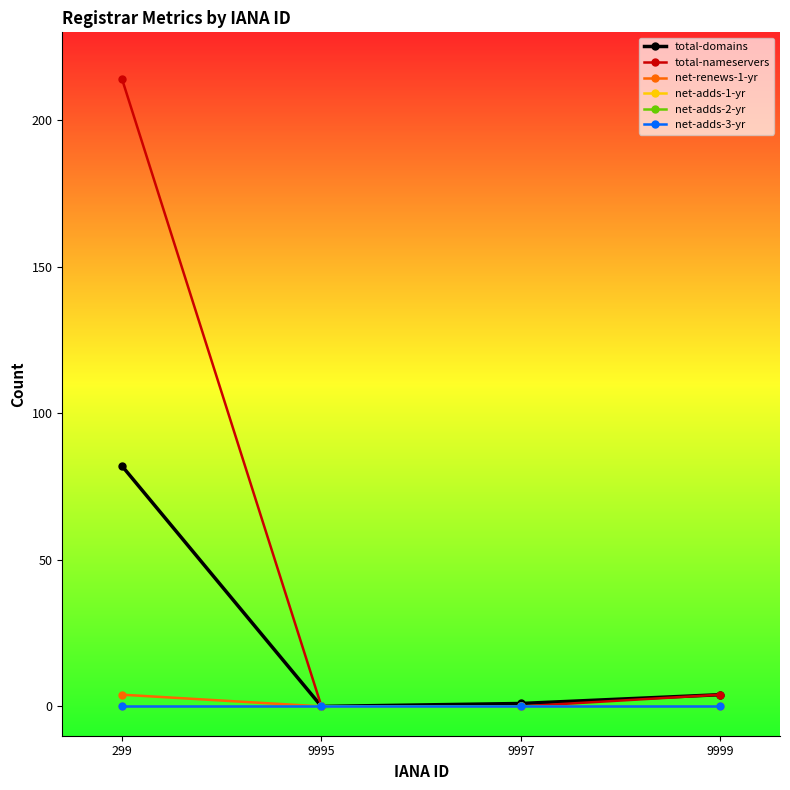

What is the difference between the second highest and second lowest values in the total-domains series?

3